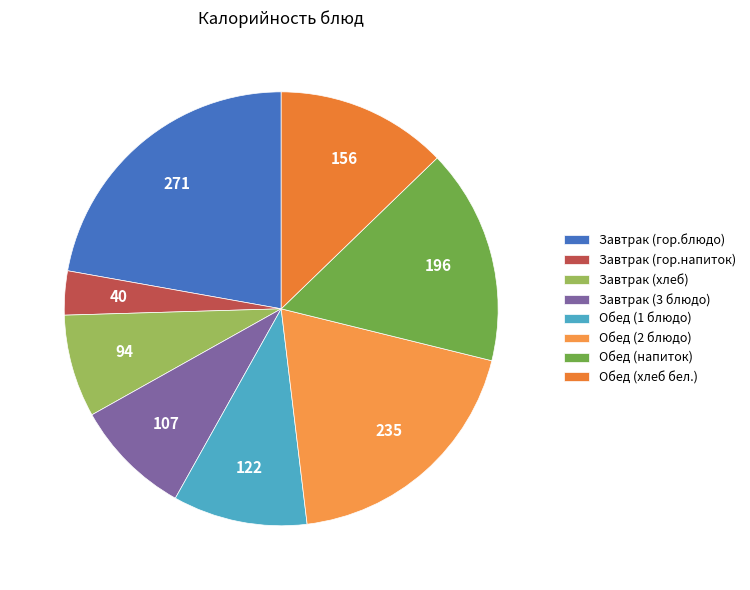

Does Обед (напиток) represent more than half of the total?

No